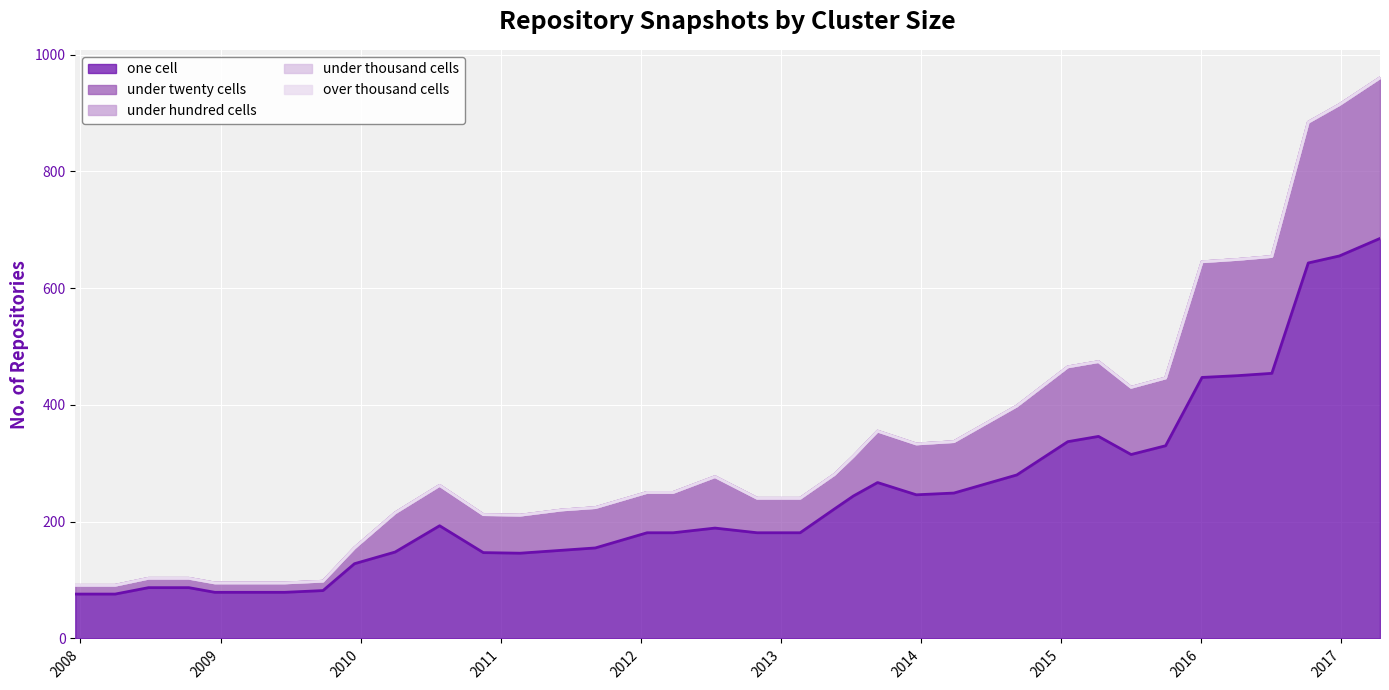

What is the label of the 37th point from the right?

2009-12-16